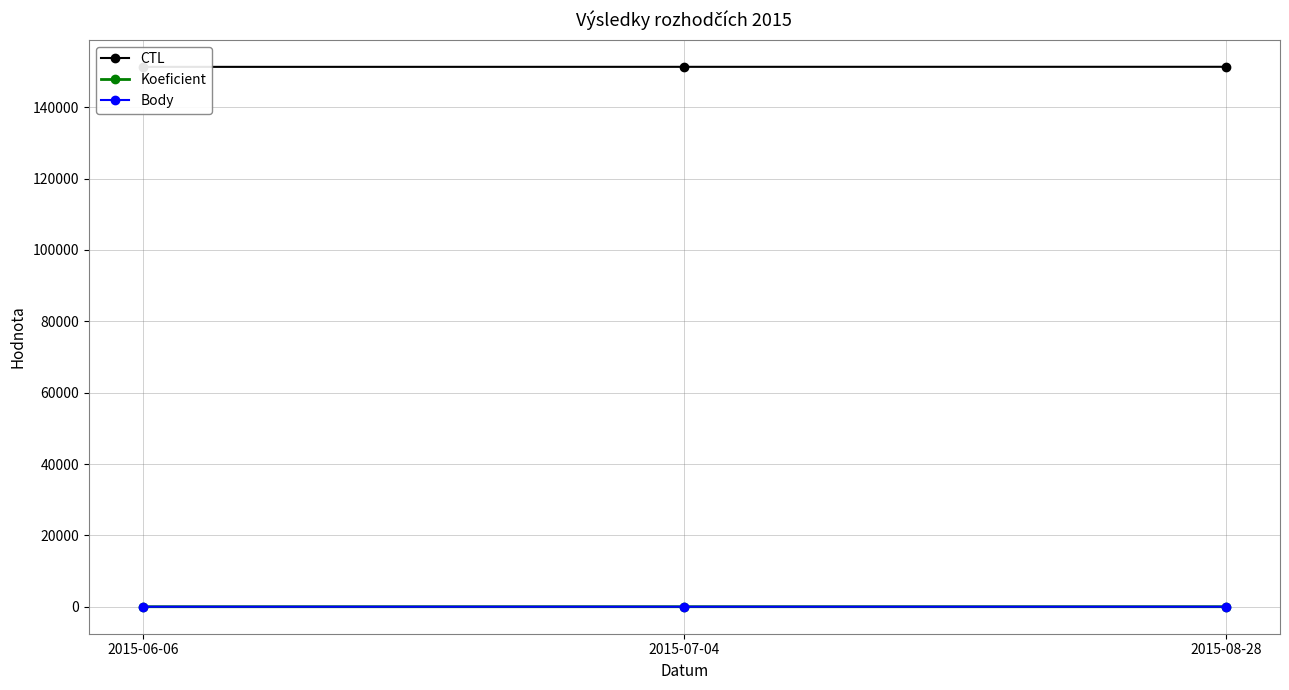

Is it true that CTL equals 151334 at 2015-08-28?

True